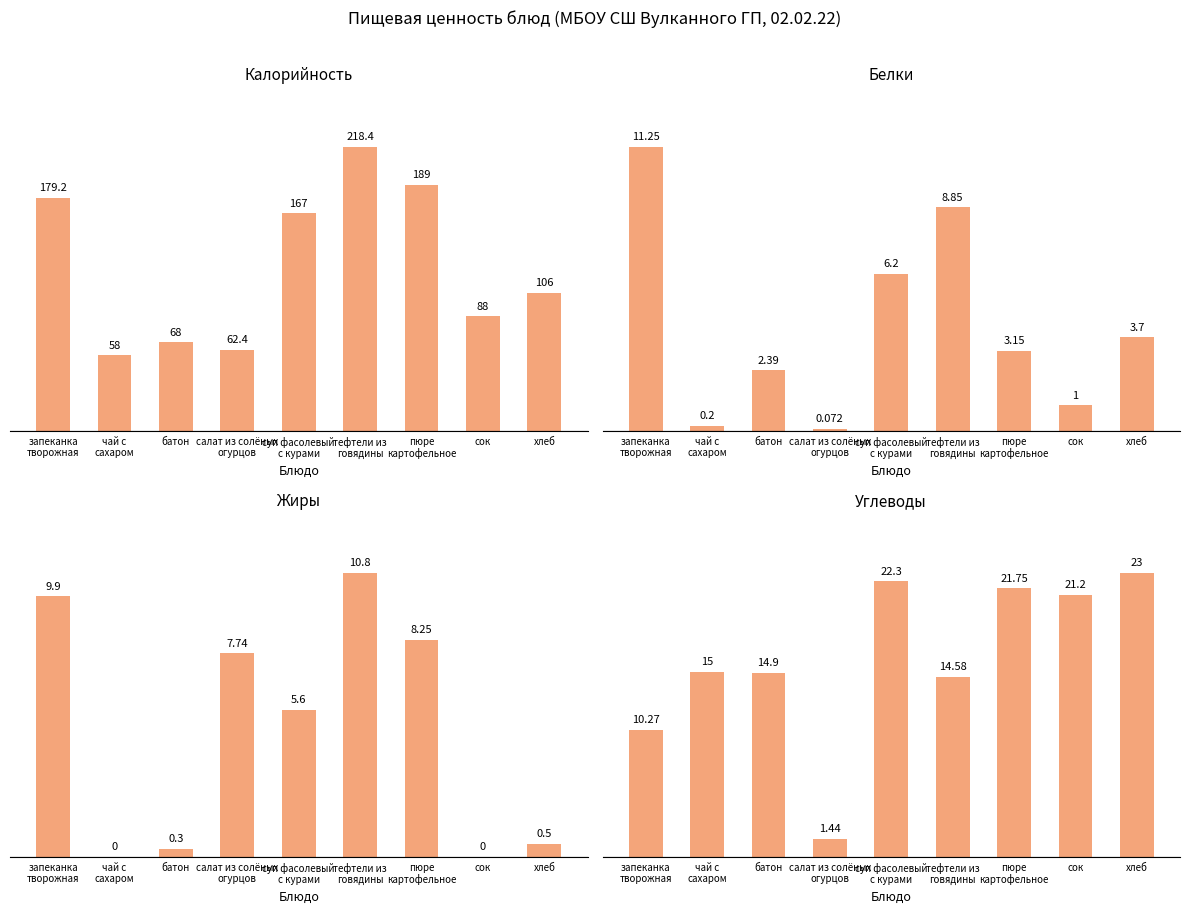

Is the value of Углеводы at сок greater than the value of Калорийность at батон?

No